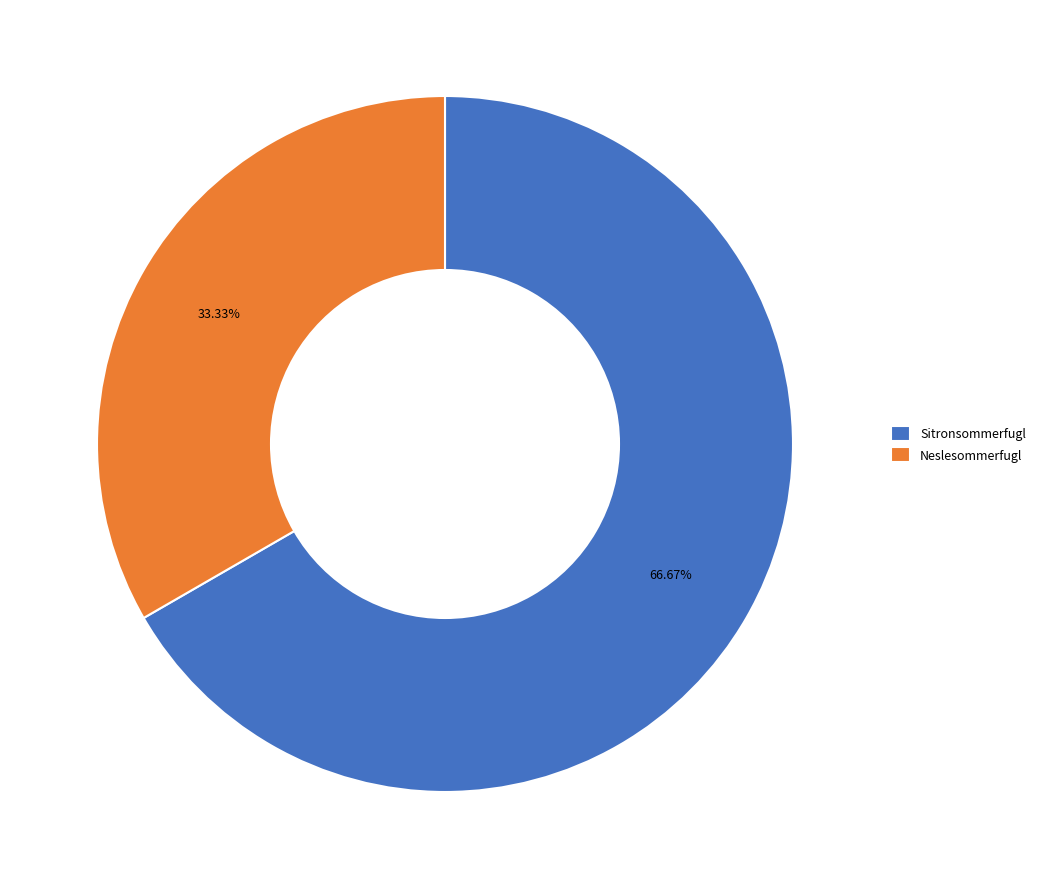

To the nearest percent, what portion does Neslesommerfugl represent?

33%